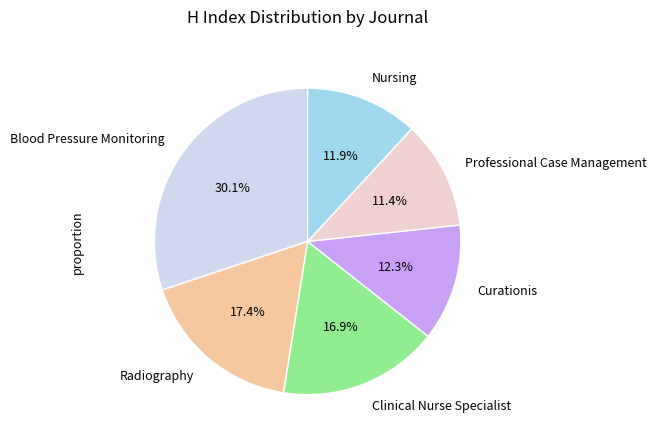

What percentage is the Professional Case Management slice, to the nearest percent?

11%